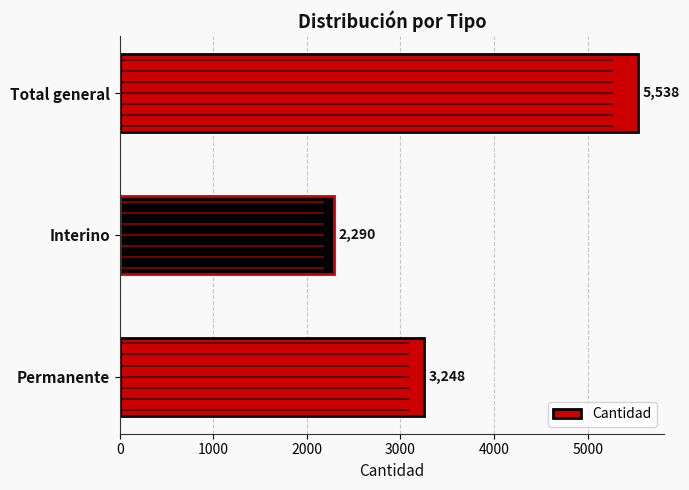

What is the difference between the maximum and minimum values?

3248